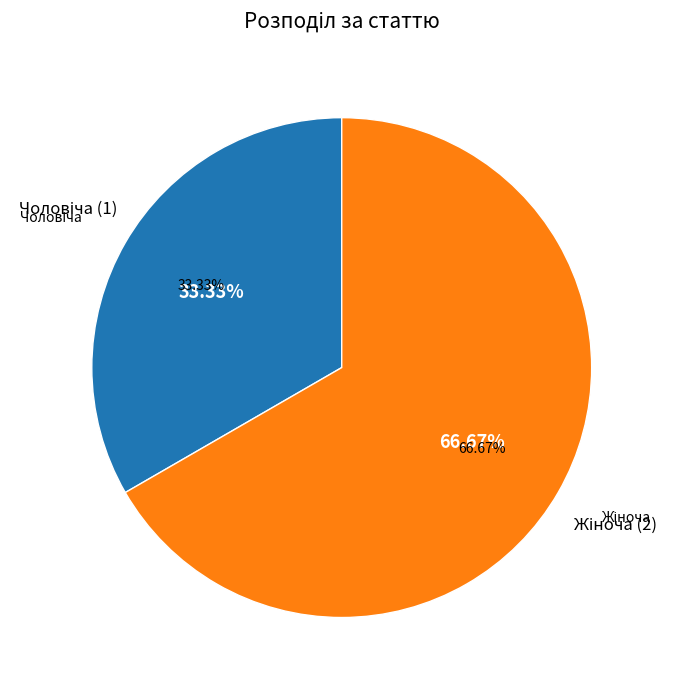

Does any single category account for the majority?

Yes